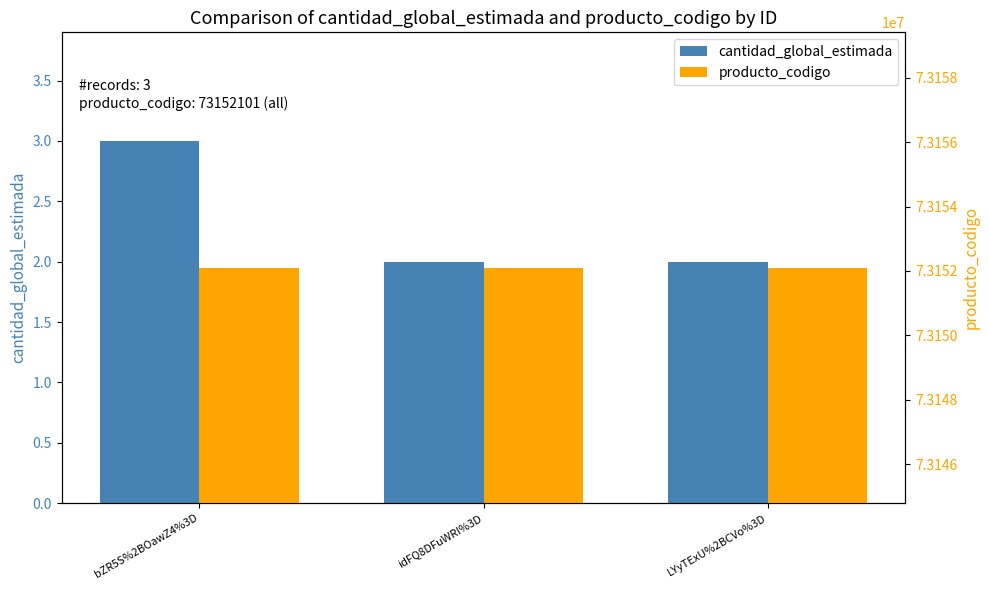

Which series has the largest range (max minus min)?

cantidad_global_estimada